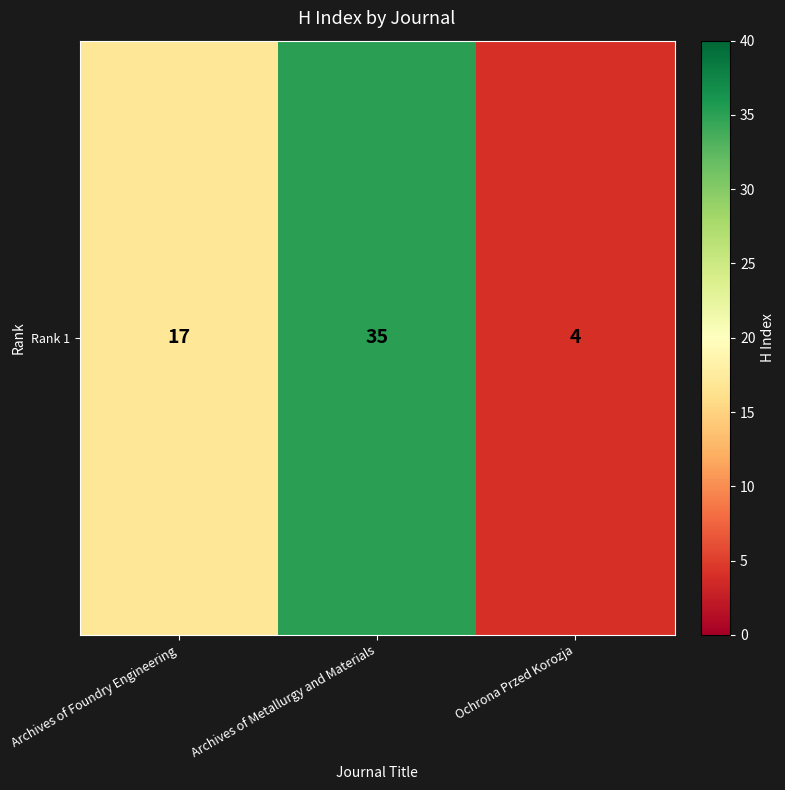

What is the minimum value shown in the chart?

4